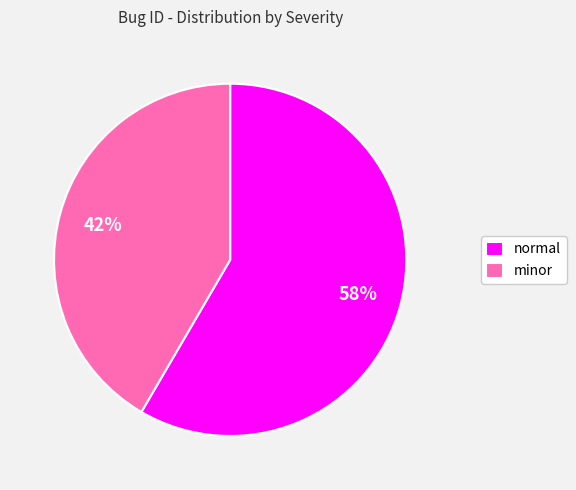

Is minor the majority of the pie?

No